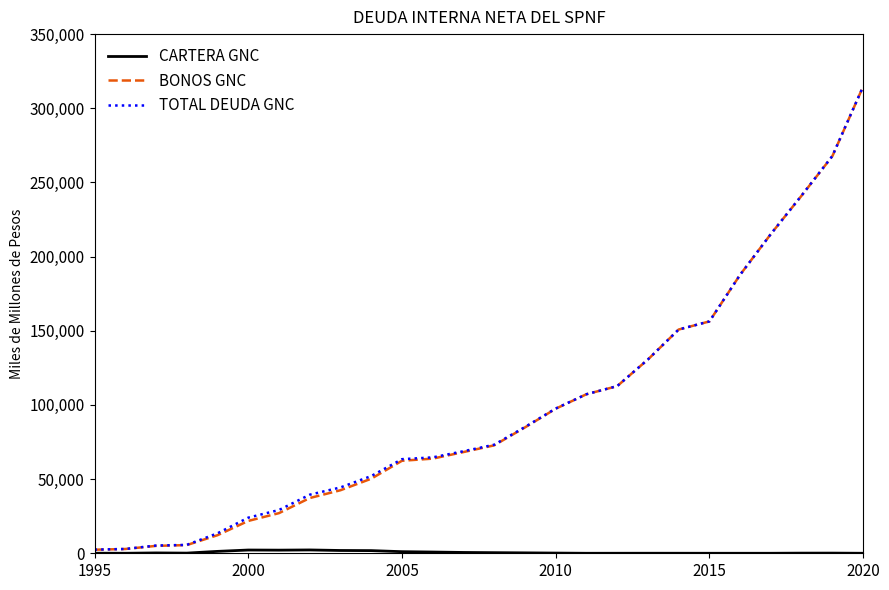

What is the greatest value displayed?

314641.2